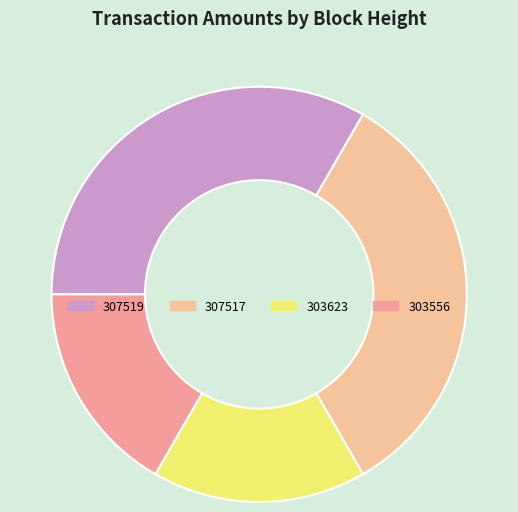

Approximately how many times larger is the value at 307519 compared to 307517?

1.0